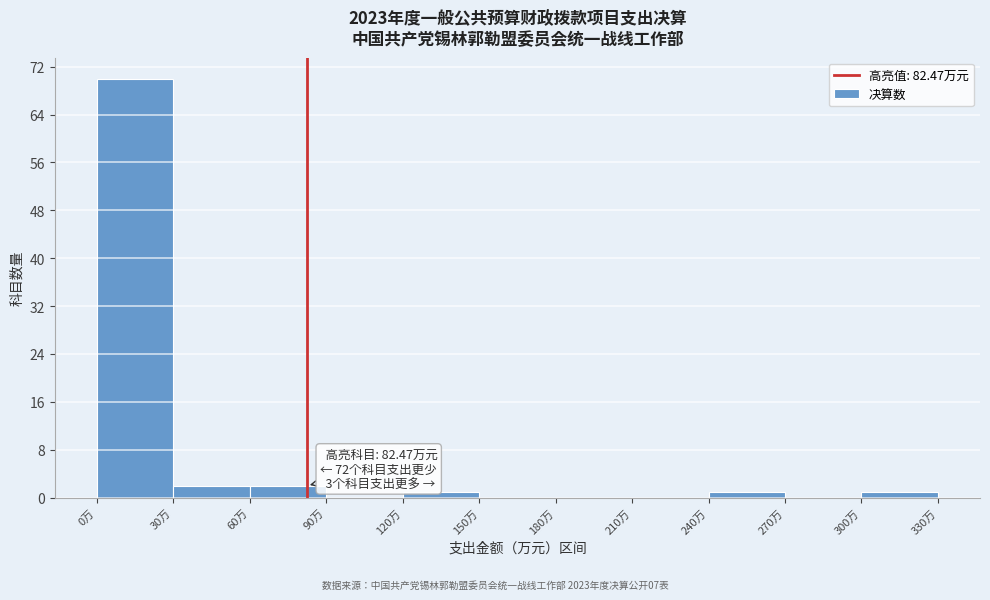

Over which range of the x-axis is the bar tallest?

0 to 30